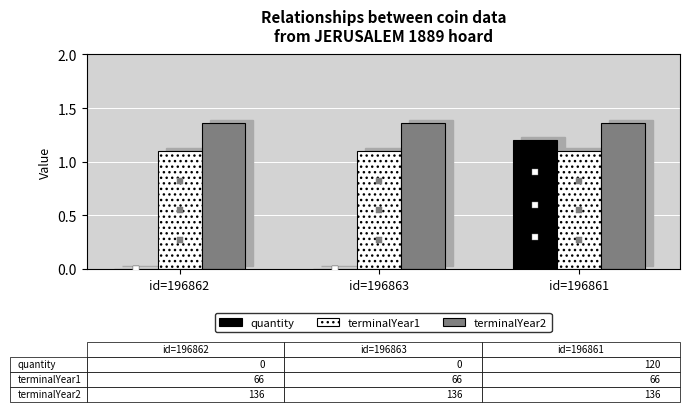

At which label is terminalYear1 closest to 1?

id=196862